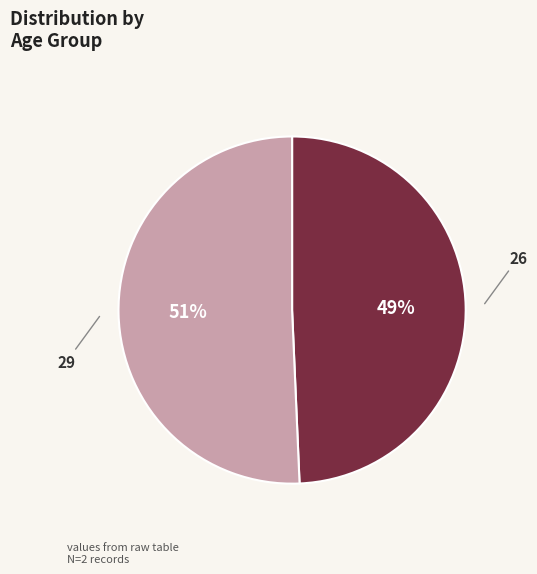

Approximately how many times larger is the value at 29 compared to 26?

1.0